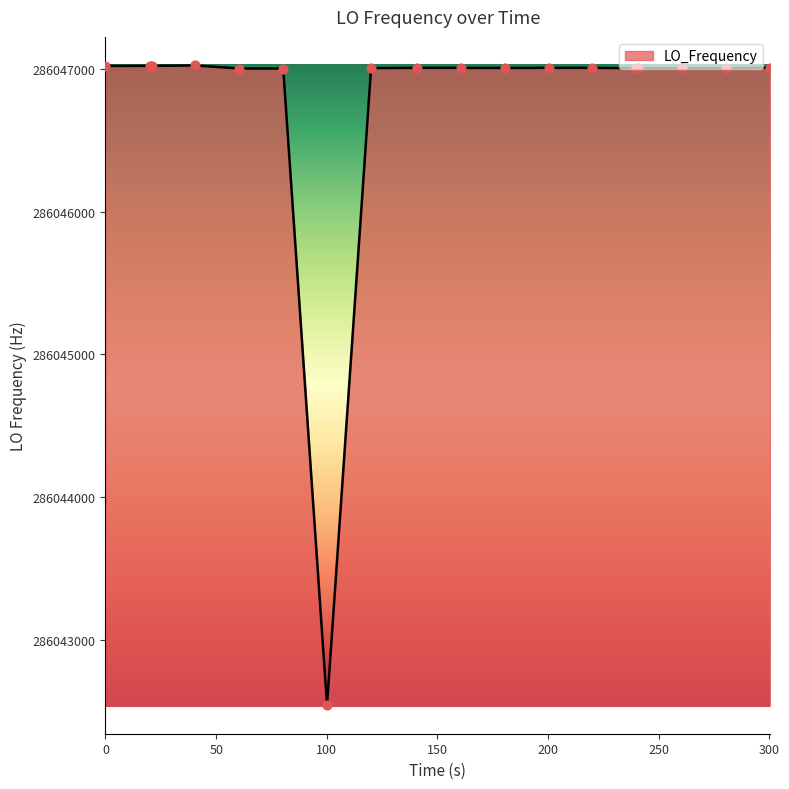

What is the smallest value displayed?

286042545.3